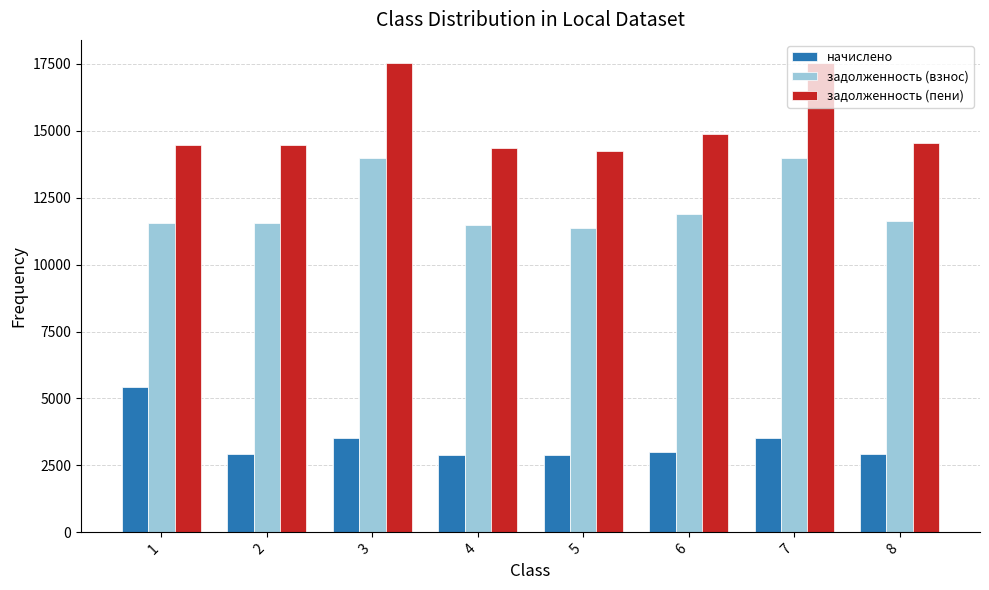

Count the number of categories in the chart.

8